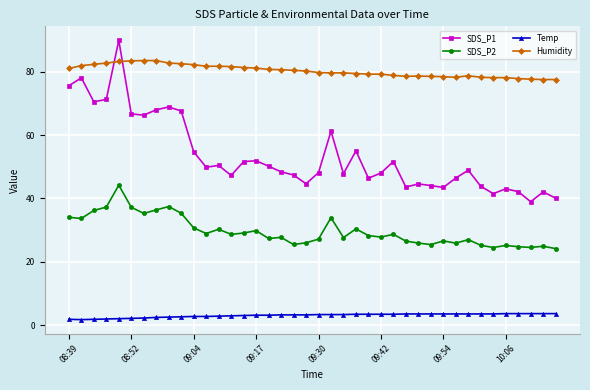

Rank the series by their average value, from highest to lowest.

Humidity, SDS_P1, SDS_P2, Temp